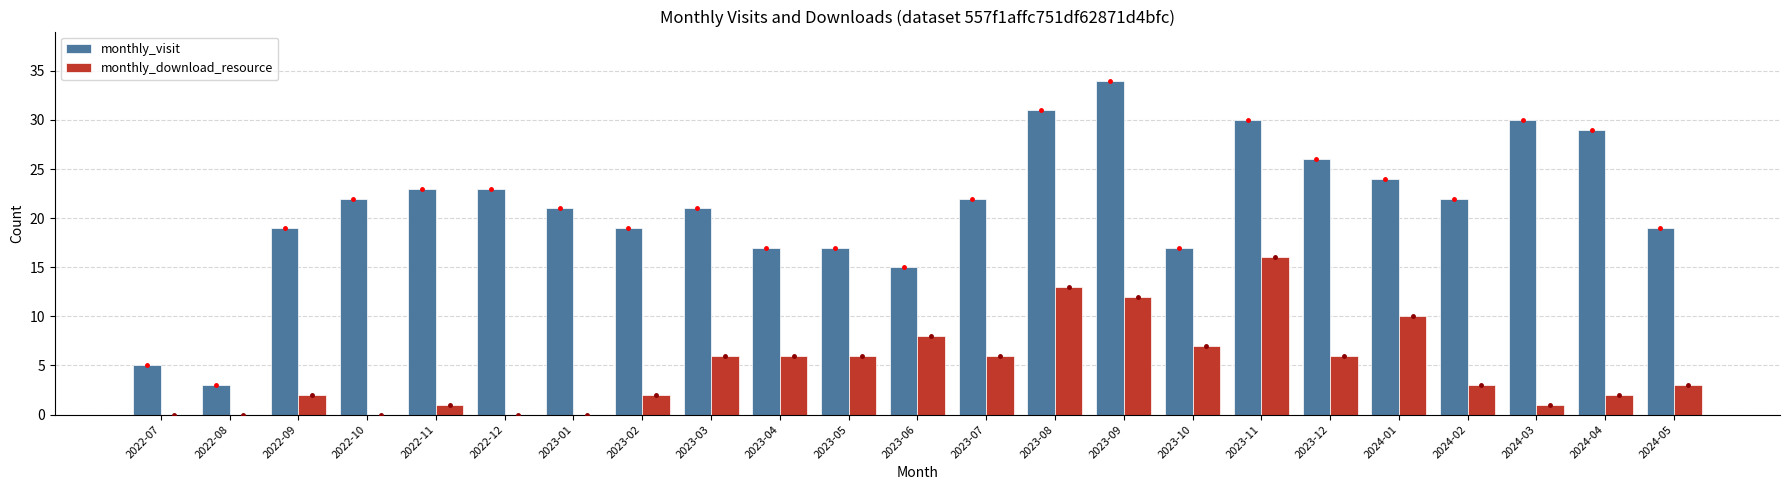

Count the number of data series in this chart.

2